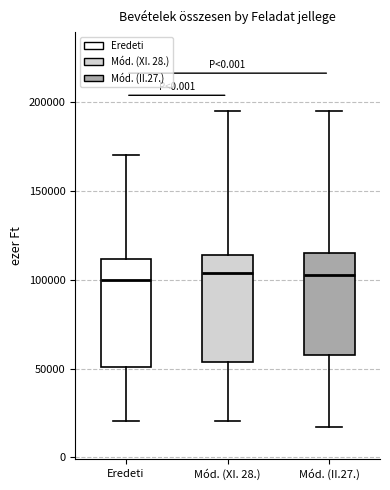

Where is the upper edge of the box for Mód. (II.27.) on the y-axis? The values are not printed on the chart, so give them approximately, as read against the axis.

115000